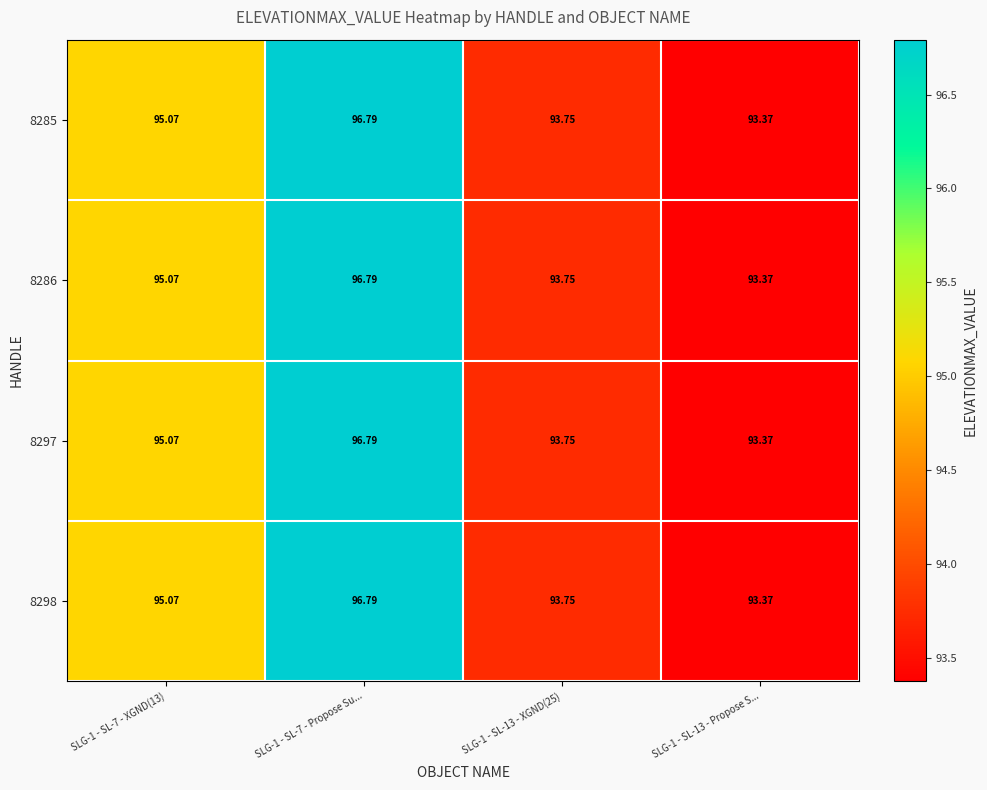

Is the value of 8285 at SLG-1 - SL-13 - XGND(25) greater than the value of 8298 at SLG-1 - SL-7 - Propose Su...?

No